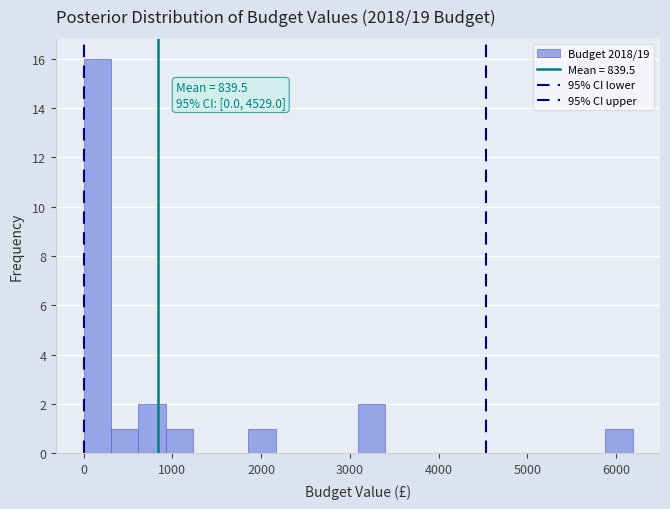

Around what value on the x-axis is the tallest bar? Give the approximate position of its centre, as read against the axis.

200